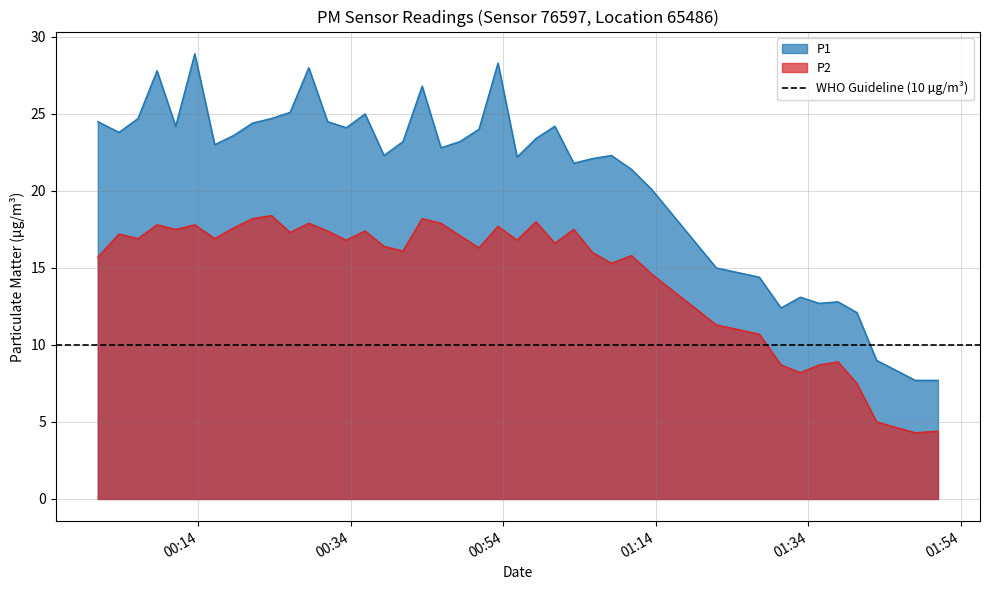

Rank the series by their maximum value, from highest to lowest.

P1, P2